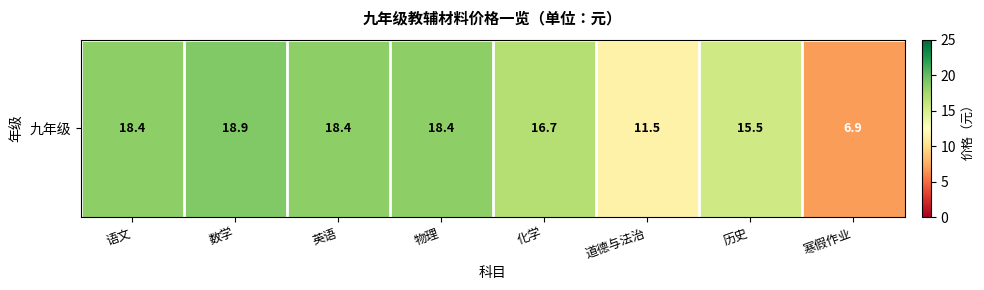

How many data points does each series have?

8